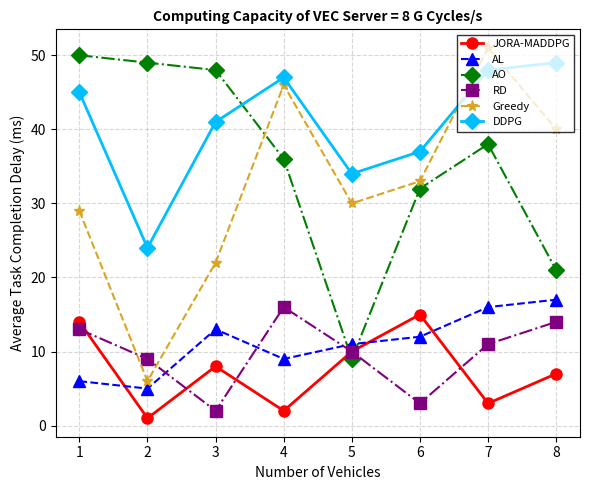

What is the maximum value for AL?

17